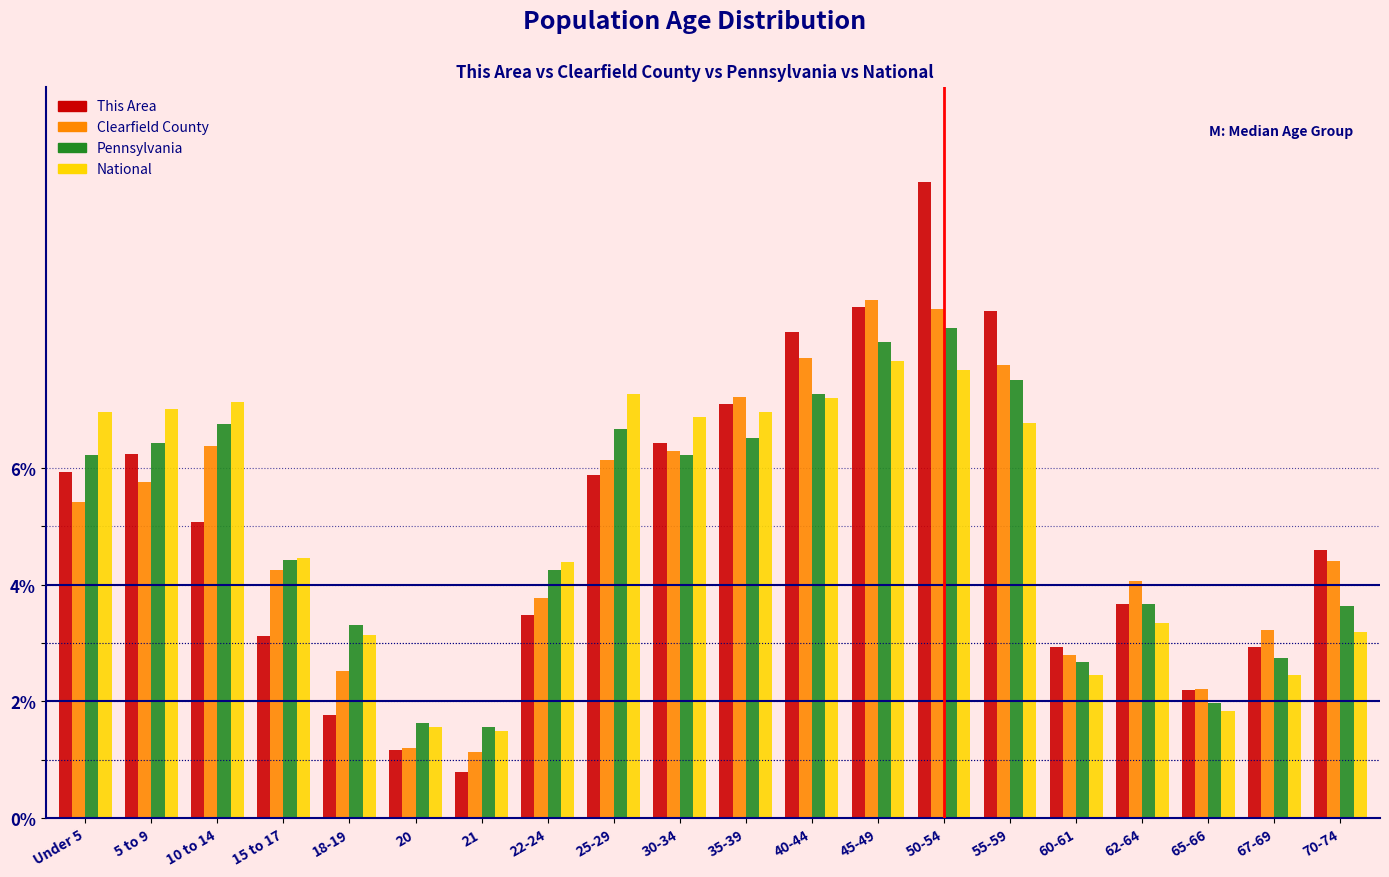

What is the difference between the maximum and minimum values in the Pennsylvania series?

6.8